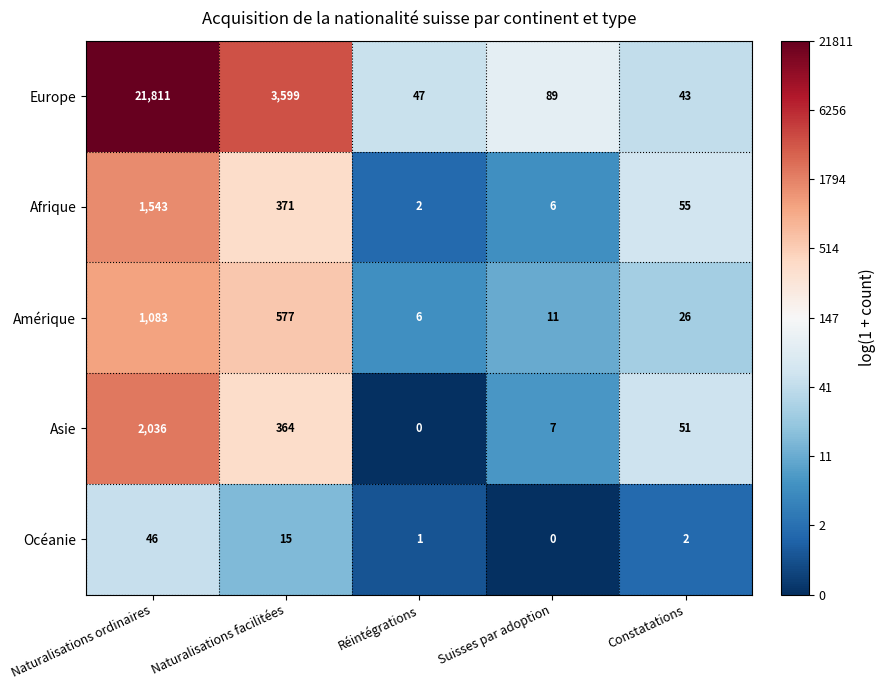

At which label is Amérique closest to 544?

Naturalisations facilitées